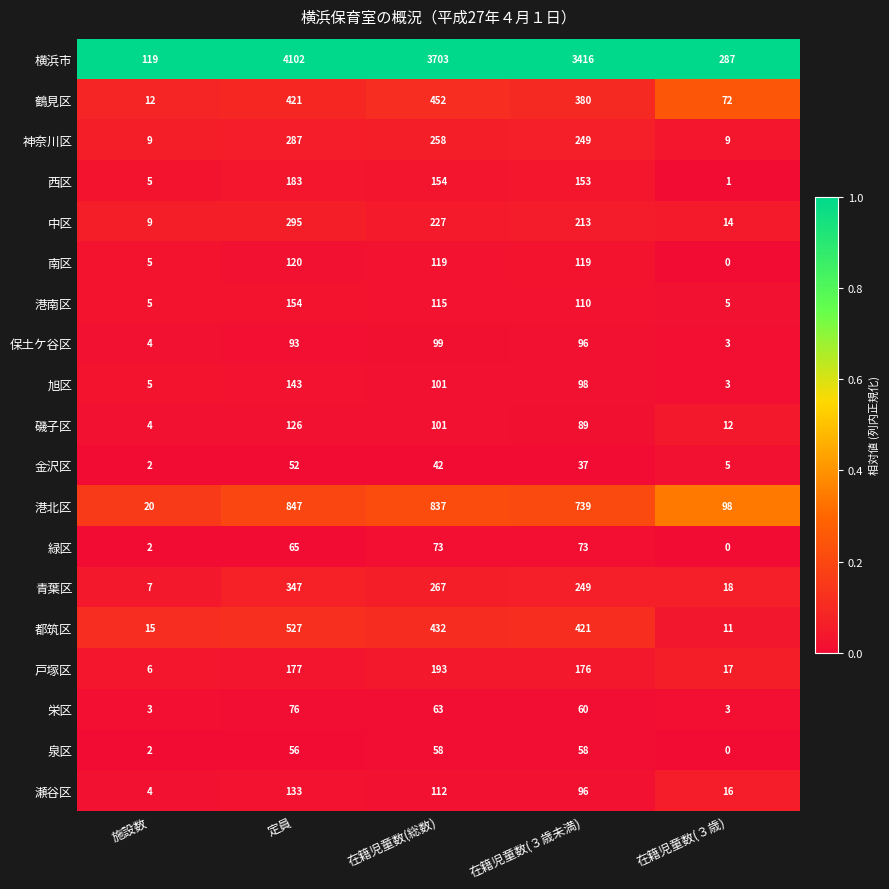

What is the difference between the highest and lowest values at 定員?

4050